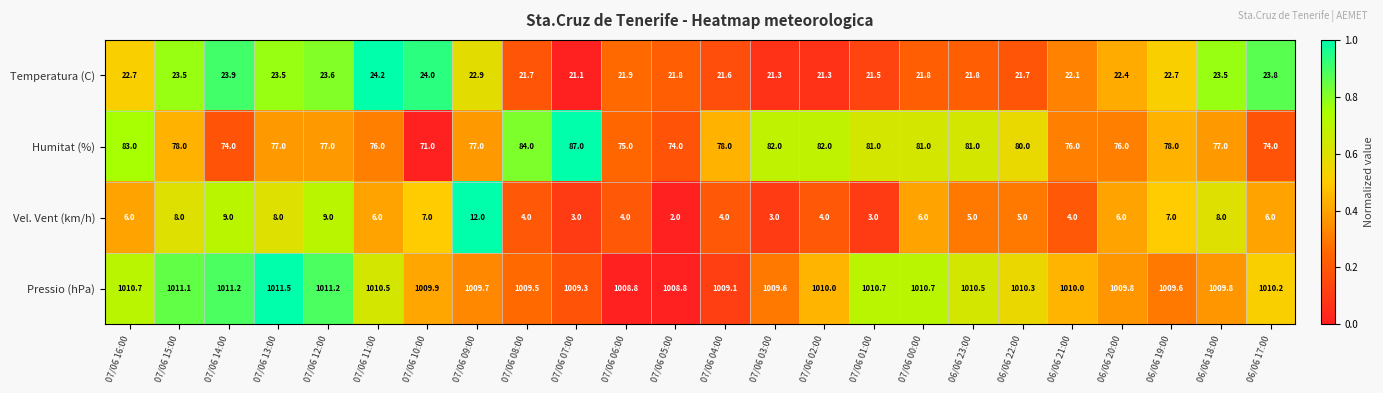

Which series has the largest total across all categories?

Pressio (hPa)